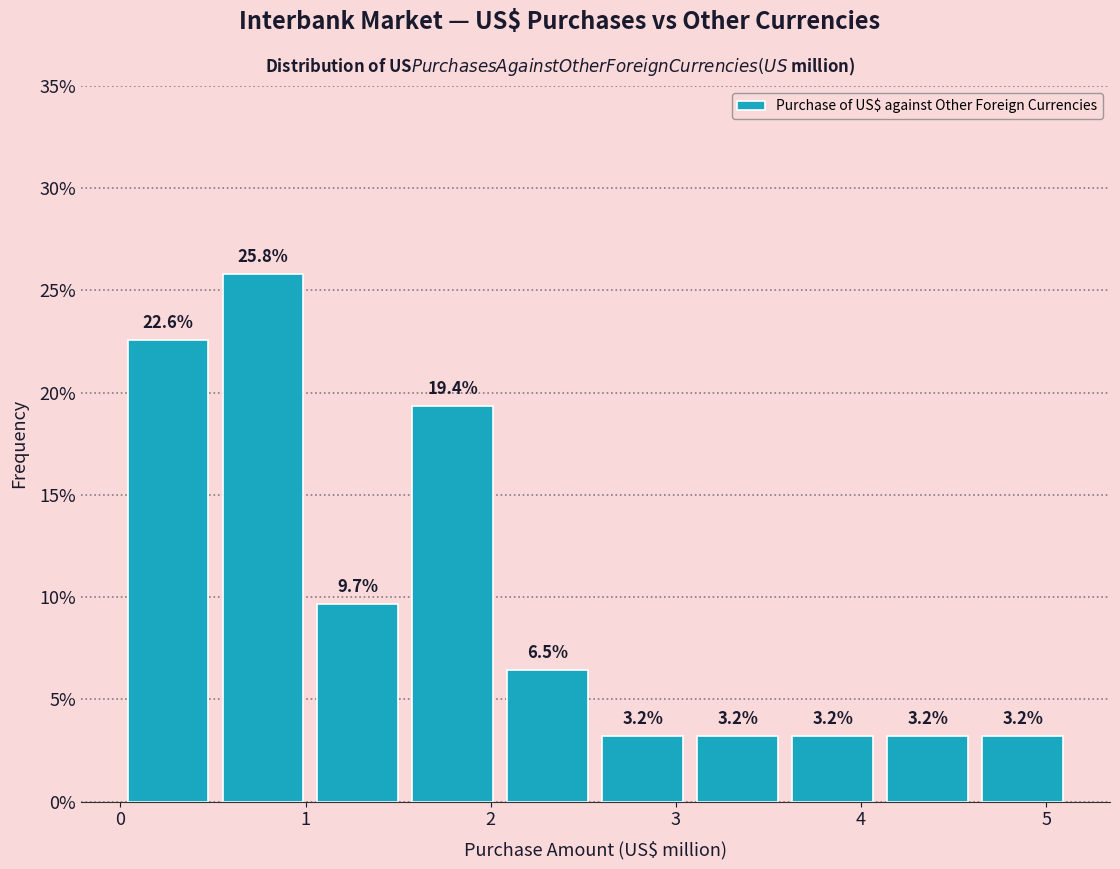

How tall is the bar that spans 3.6 to 4.1 on the x-axis? The bar edges are not printed on the chart, so give them approximately, as read against the axis.

3.2